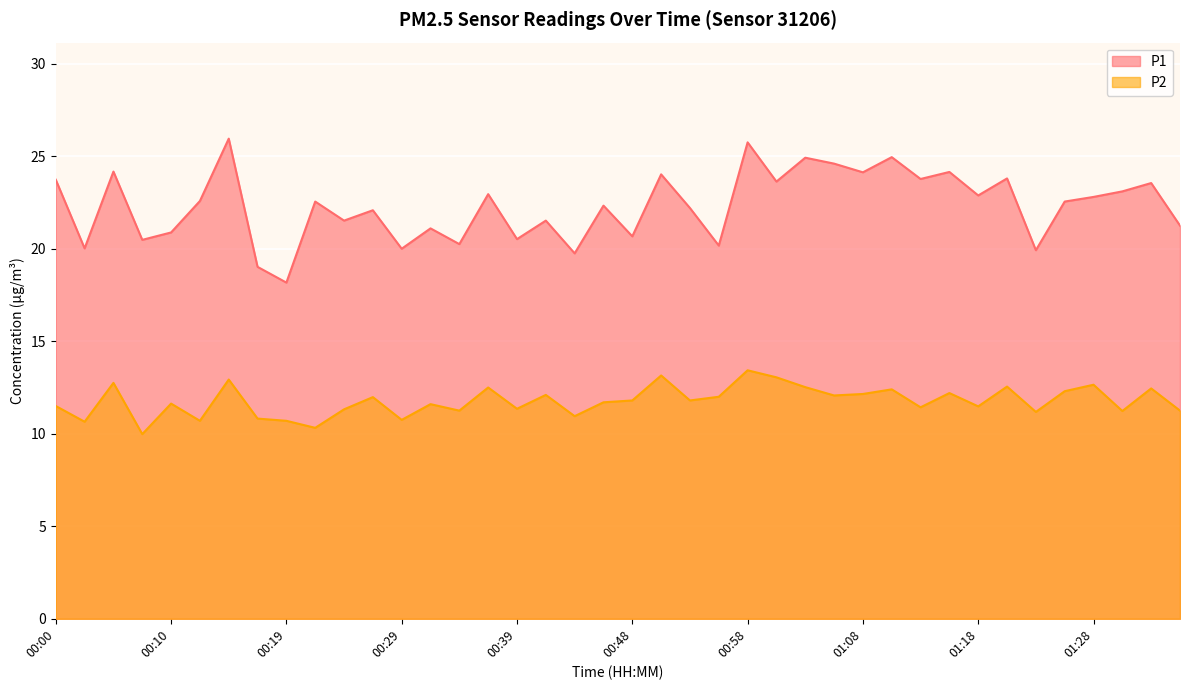

Reading left to right, what are all the values shown in this chart?

P1: 00:00=23.7	00:02=20.0	00:05=24.2	00:07=20.5	00:10=20.9	00:12=22.6	00:14=25.9	00:17=19.0	00:19=18.2	00:22=22.6	00:24=21.5	00:27=22.1	00:29=20.0	00:31=21.1	00:34=20.2	00:36=22.9	00:39=20.5	00:41=21.5	00:44=19.8	00:46=22.3	00:48=20.7	00:51=24.0	00:53=22.2	00:56=20.2	00:58=25.8	01:01=23.6	01:03=24.9	01:06=24.6	01:08=24.1	01:10=24.9	01:13=23.8	01:15=24.1	01:18=22.9	01:20=23.8	01:23=19.9	01:25=22.6	01:28=22.8	01:30=23.1	01:33=23.6	01:35=21.2
P2: 00:00=11.5	00:02=10.7	00:05=12.8	00:07=10.0	00:10=11.6	00:12=10.7	00:14=12.9	00:17=10.8	00:19=10.7	00:22=10.3	00:24=11.3	00:27=12.0	00:29=10.8	00:31=11.6	00:34=11.2	00:36=12.5	00:39=11.3	00:41=12.1	00:44=10.9	00:46=11.7	00:48=11.8	00:51=13.2	00:53=11.8	00:56=12.0	00:58=13.4	01:01=13.1	01:03=12.5	01:06=12.1	01:08=12.2	01:10=12.4	01:13=11.4	01:15=12.2	01:18=11.5	01:20=12.6	01:23=11.2	01:25=12.3	01:28=12.7	01:30=11.2	01:33=12.4	01:35=11.2